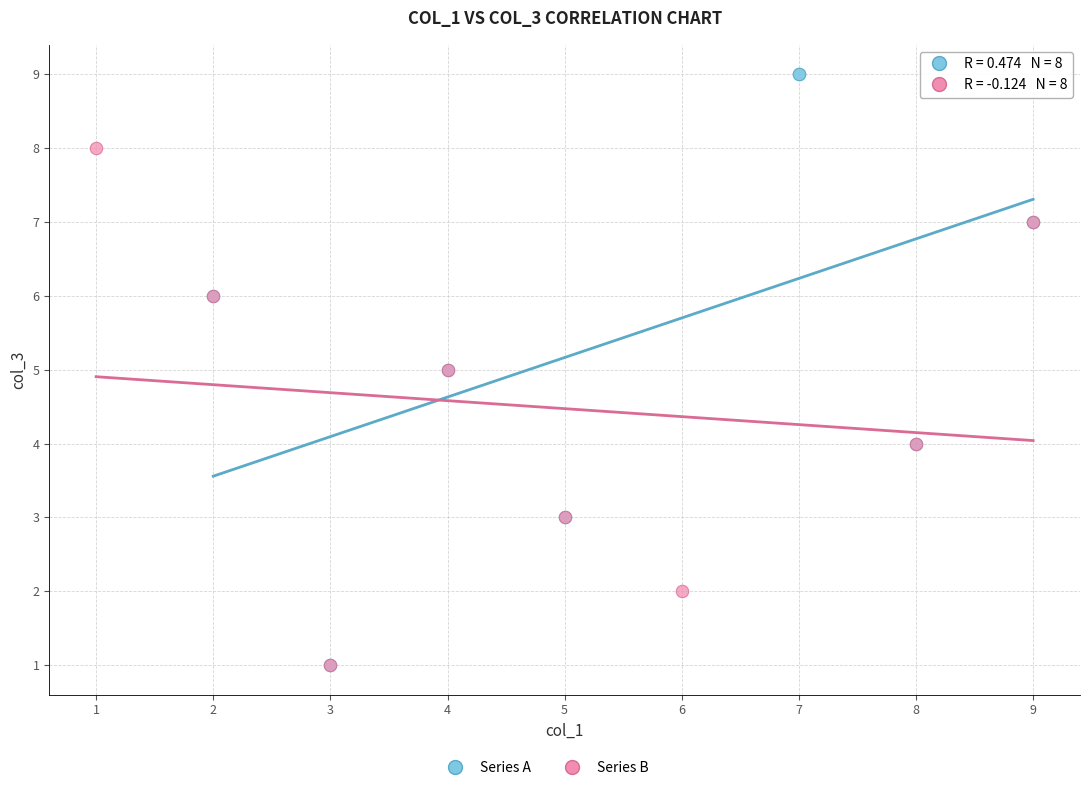

Which series has the largest Y range (max minus min)?

Series A